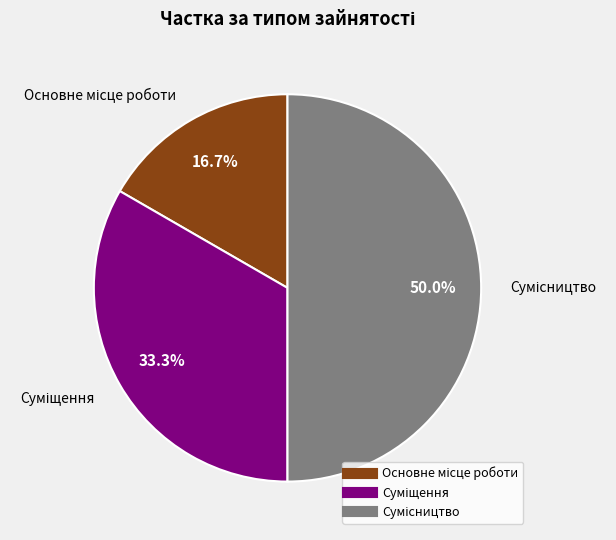

Which category has the smallest portion of the pie?

Основне місце роботи